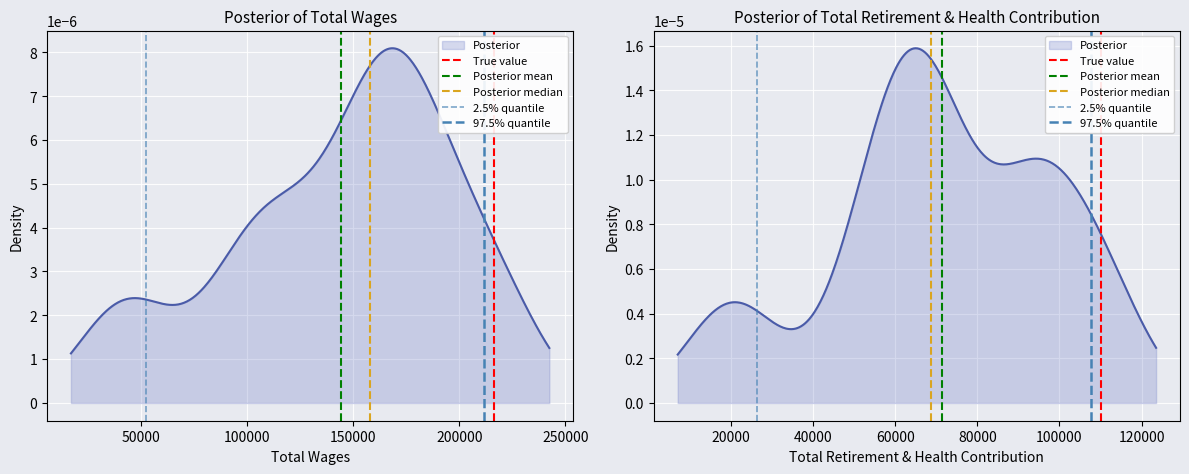

Which series has the widest spread of values?

True value